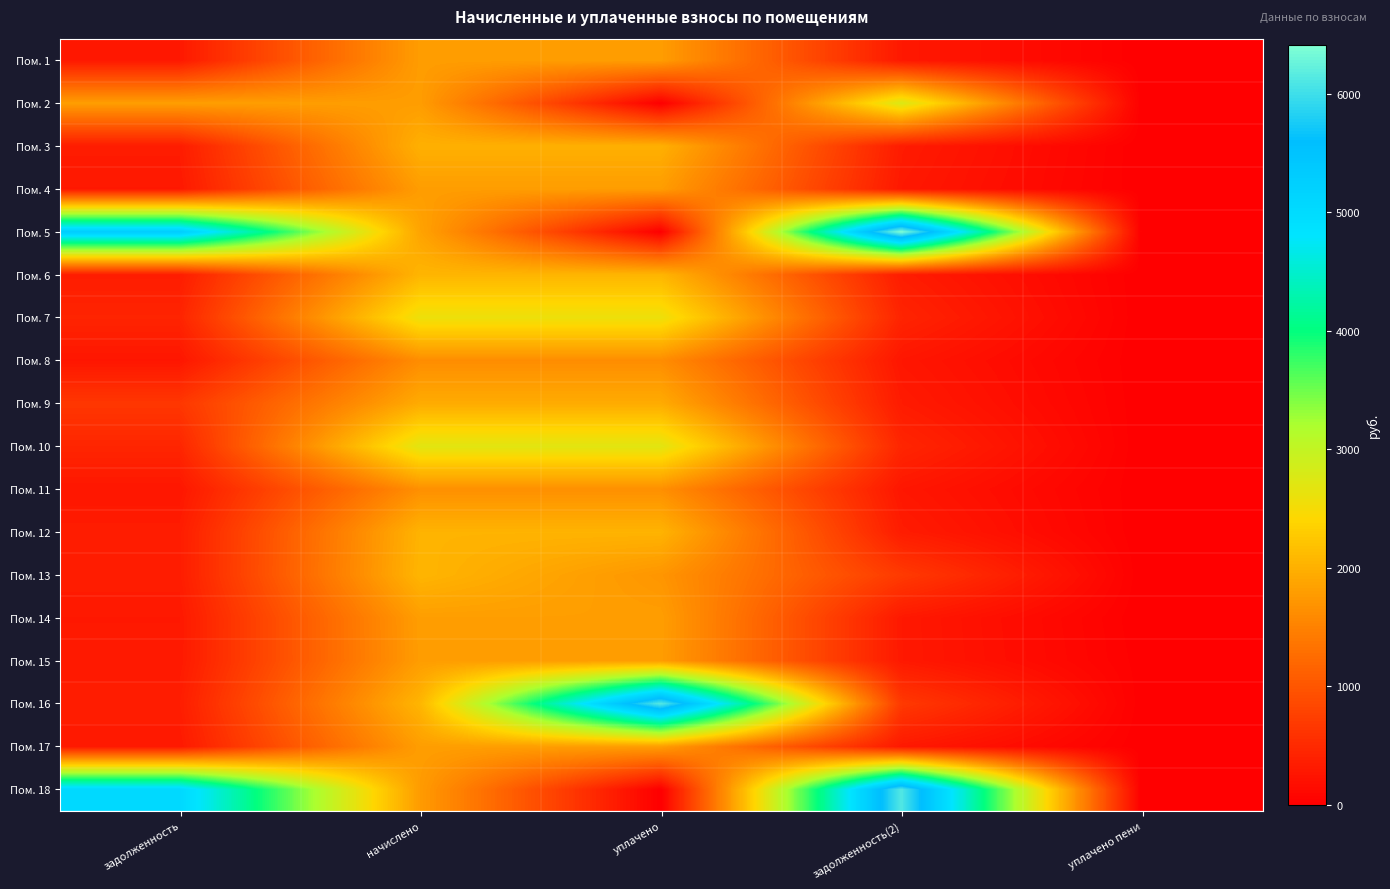

Reading right to left, extract all data points from this chart.

Пом. 1: уплачено пени=0.0	задолженность(2)=298.8	уплачено=1792.6	начислено=1792.6	задолженность=298.8
Пом. 2: уплачено пени=0.0	задолженность(2)=2764.1	уплачено=0.0	начислено=1792.6	задолженность=1806.9
Пом. 3: уплачено пени=0.1	задолженность(2)=333.3	уплачено=1999.6	начислено=1999.6	задолженность=333.4
Пом. 4: уплачено пени=0.0	задолженность(2)=298.8	уплачено=1792.6	начислено=1792.6	задолженность=298.8
Пом. 5: уплачено пени=0.0	задолженность(2)=6411.8	уплачено=0.0	начислено=1863.0	задолженность=5304.8
Пом. 6: уплачено пени=0.0	задолженность(2)=342.2	уплачено=2053.4	начислено=2053.4	задолженность=342.2
Пом. 7: уплачено пени=0.0	задолженность(2)=431.2	уплачено=2587.5	начислено=2587.5	задолженность=431.2
Пом. 8: уплачено пени=0.0	задолженность(2)=270.5	уплачено=1622.9	начислено=1622.9	задолженность=270.5
Пом. 9: уплачено пени=3.2	задолженность(2)=324.3	уплачено=1945.8	начислено=1945.8	задолженность=649.3
Пом. 10: уплачено пени=0.0	задолженность(2)=448.5	уплачено=2691.0	начислено=2691.0	задолженность=448.5
Пом. 11: уплачено пени=0.0	задолженность(2)=275.3	уплачено=1651.9	начислено=1651.9	задолженность=275.3
Пом. 12: уплачено пени=0.0	задолженность(2)=338.8	уплачено=2032.7	начислено=2032.7	задолженность=338.8
Пом. 13: уплачено пени=0.0	задолженность(2)=685.3	уплачено=1711.2	начислено=2053.4	задолженность=342.2
Пом. 14: уплачено пени=0.0	задолженность(2)=300.1	уплачено=1800.9	начислено=1800.9	задолженность=300.1
Пом. 15: уплачено пени=9.4	задолженность(2)=303.1	уплачено=1792.6	начислено=1792.6	задолженность=303.6
Пом. 16: уплачено пени=5.6	задолженность(2)=674.6	уплачено=6141.8	начислено=2053.4	задолженность=347.9
Пом. 17: уплачено пени=0.7	задолженность(2)=300.1	уплачено=1800.9	начислено=1800.9	задолженность=300.8
Пом. 18: уплачено пени=0.0	задолженность(2)=6112.5	уплачено=0.0	начислено=1776.1	задолженность=5057.3